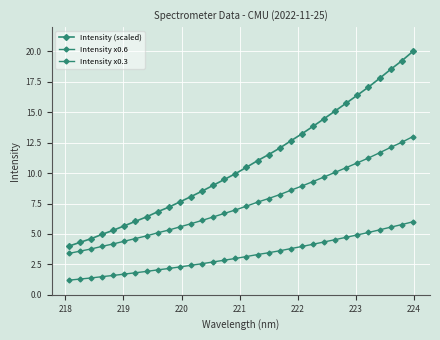

Is this an area chart (filled region under the line)?

No